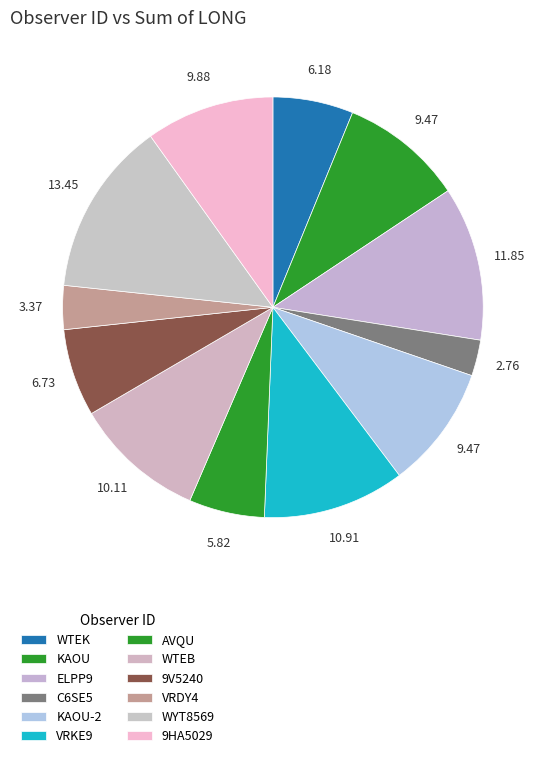

How many segments does this pie chart have?

12